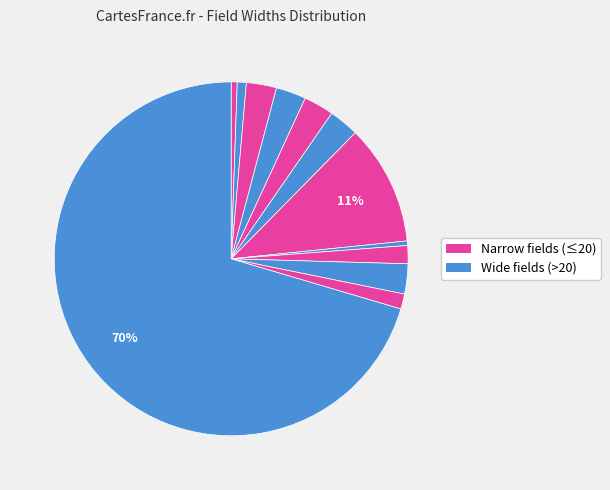

How many slices are in this pie chart?

12